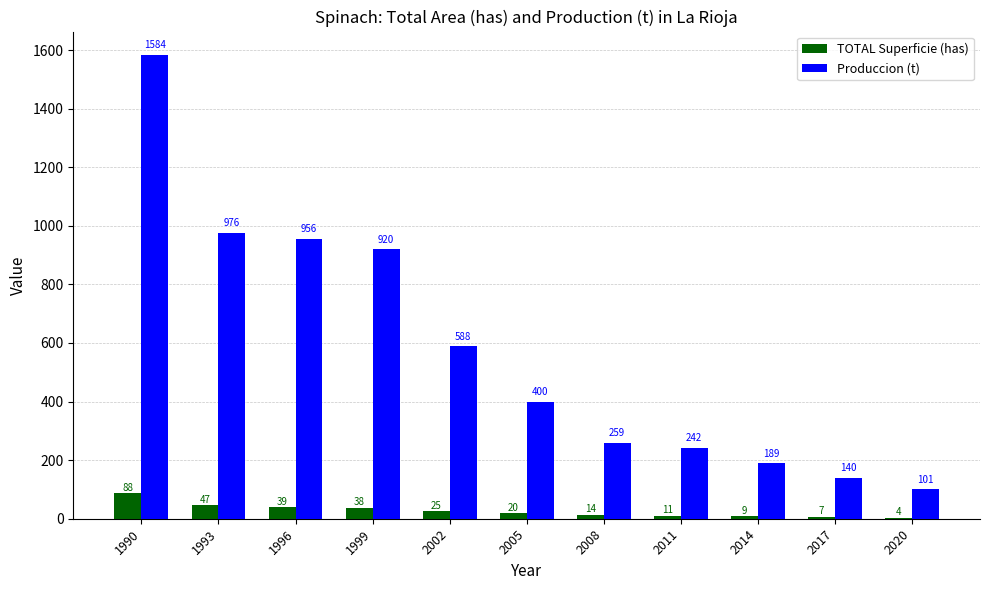

Reading left to right, list all the values displayed in this chart.

TOTAL Superficie (has): 88	47	39	38	25	20	14	11	9	7	4
Produccion (t): 1584	976	956	920	588	400	259	242	189	140	101